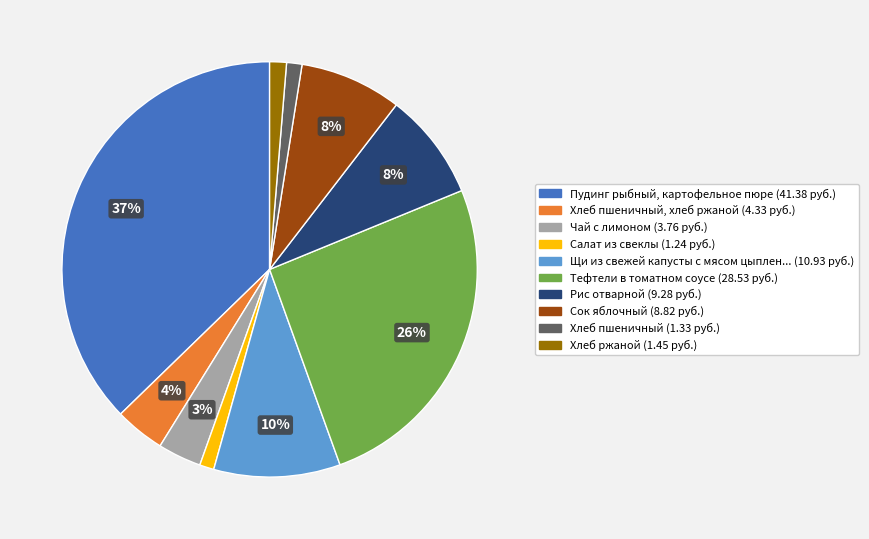

To the nearest percent, what is the average slice percentage?

10%